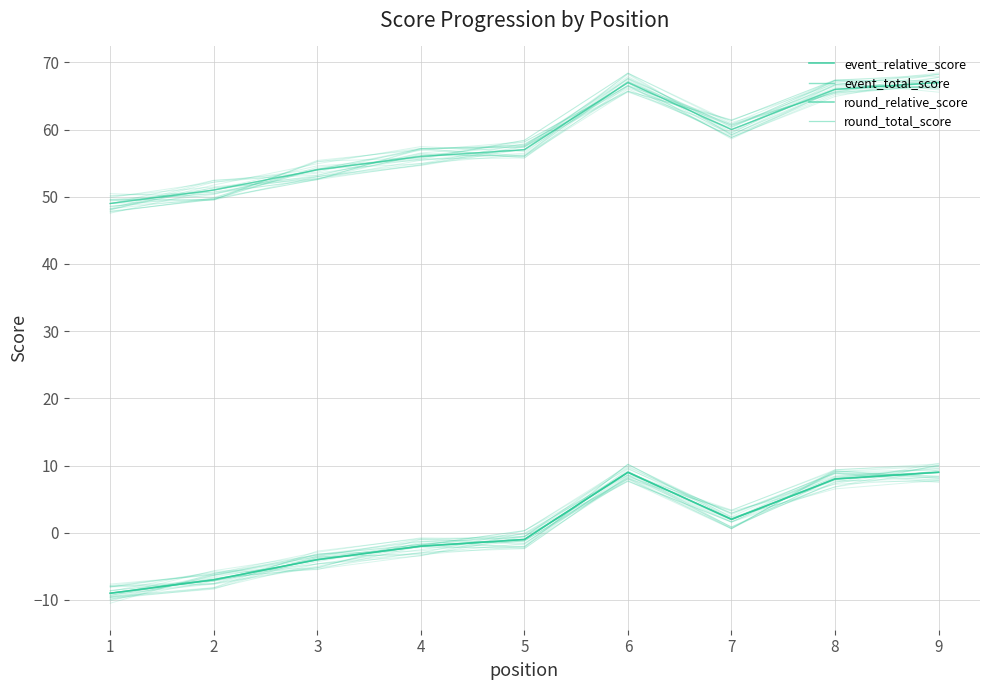

What is the difference between the maximum and second lowest values in the round_relative_score series?

16